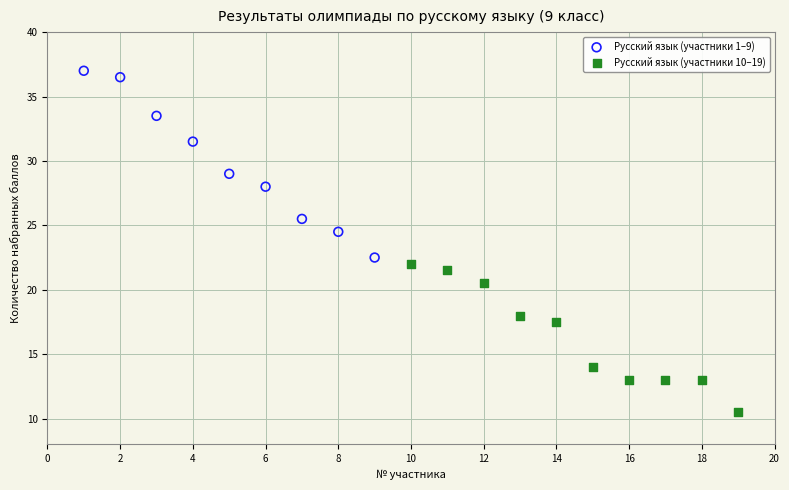

Which series has the widest spread of Y values?

Русский язык (участники 1–9)